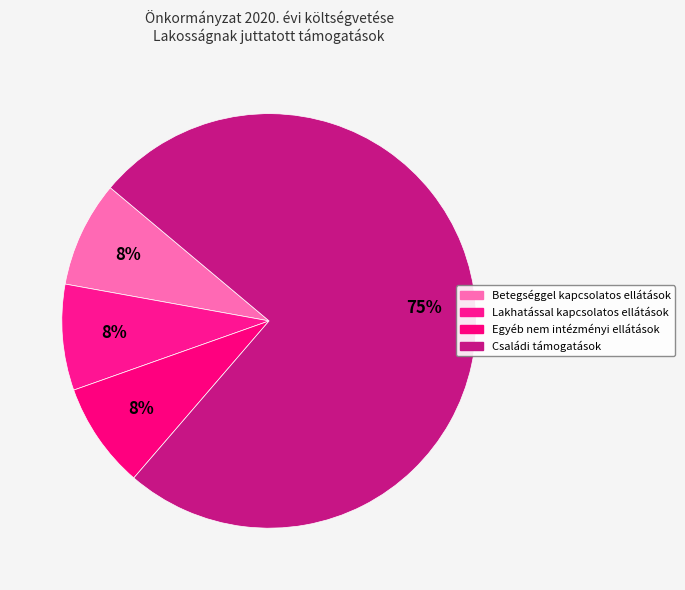

How many segments does this pie chart have?

4